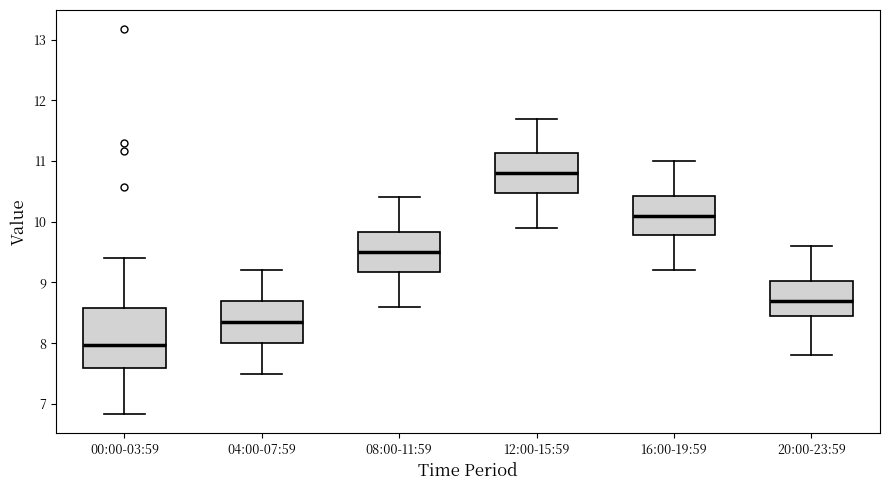

Comparing the boxes themselves (not the whiskers), which one is the tallest?

00:00-03:59